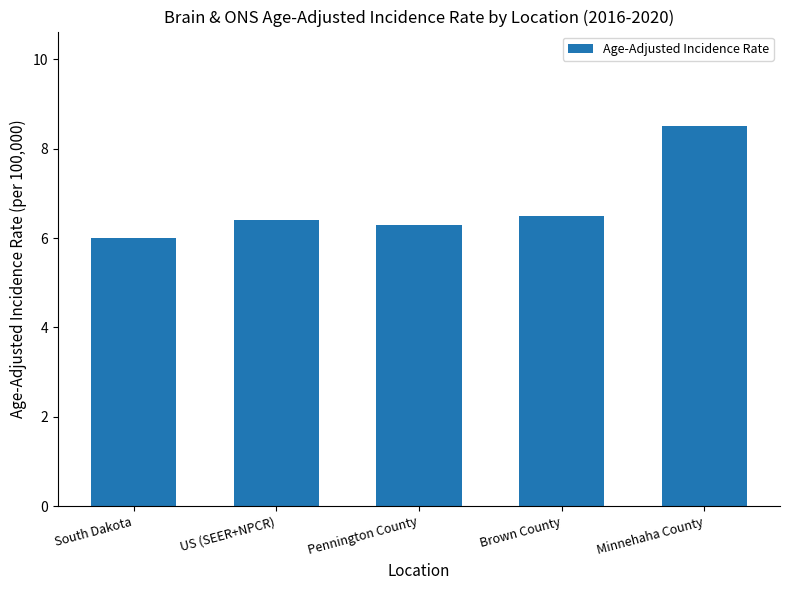

What is the value of the 1st bar from the left?

6.0